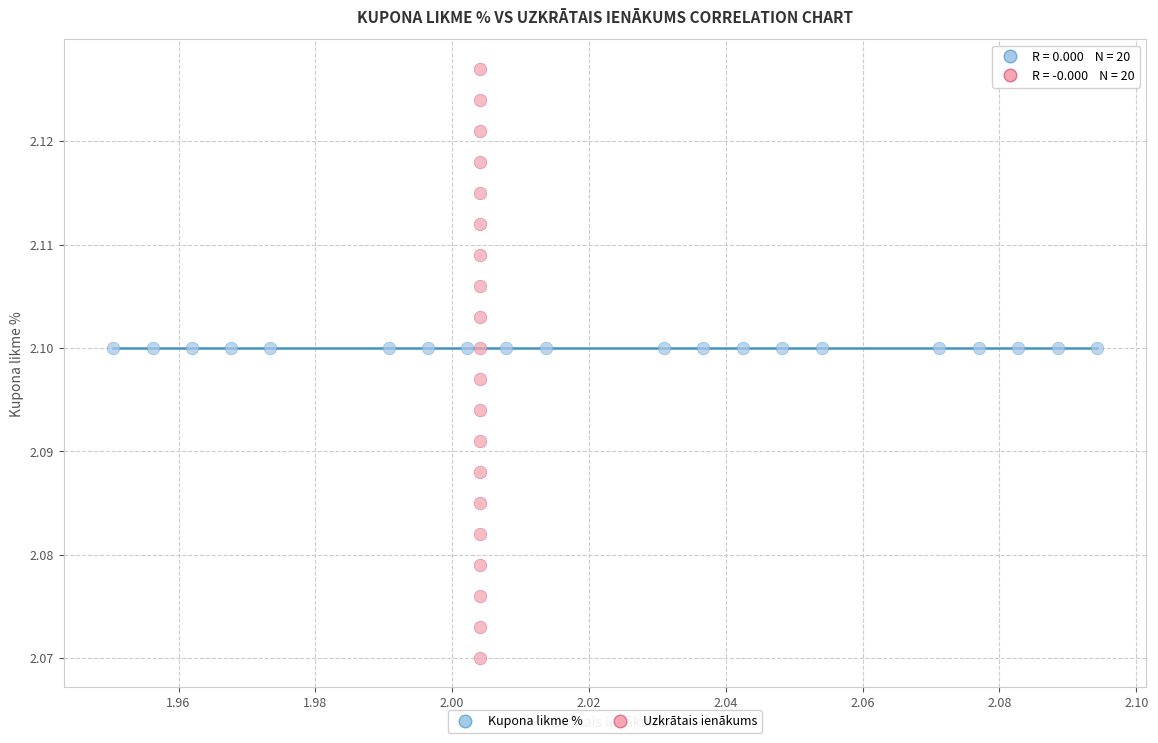

Which series reaches the minimum Y coordinate?

Uzkrātais ienākums